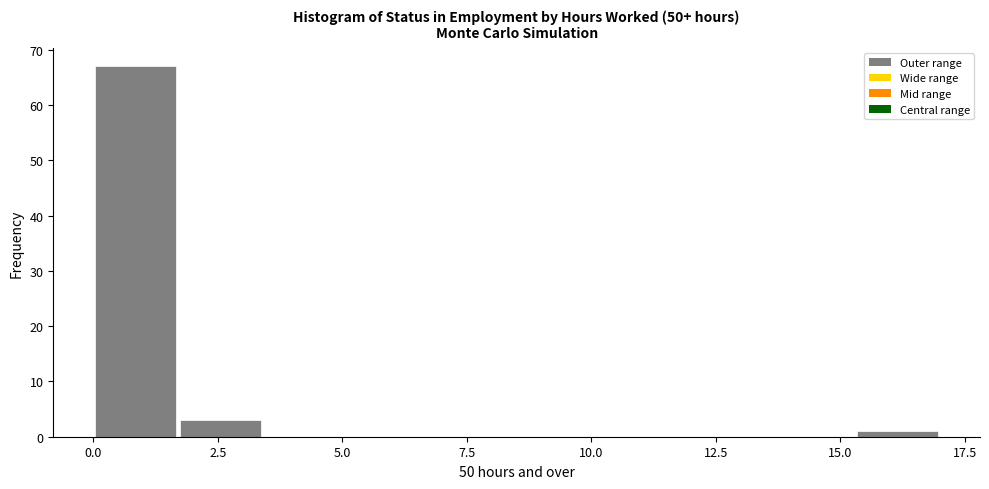

Read against the x-axis, roughly where is the centre of the tallest bar?

1.0